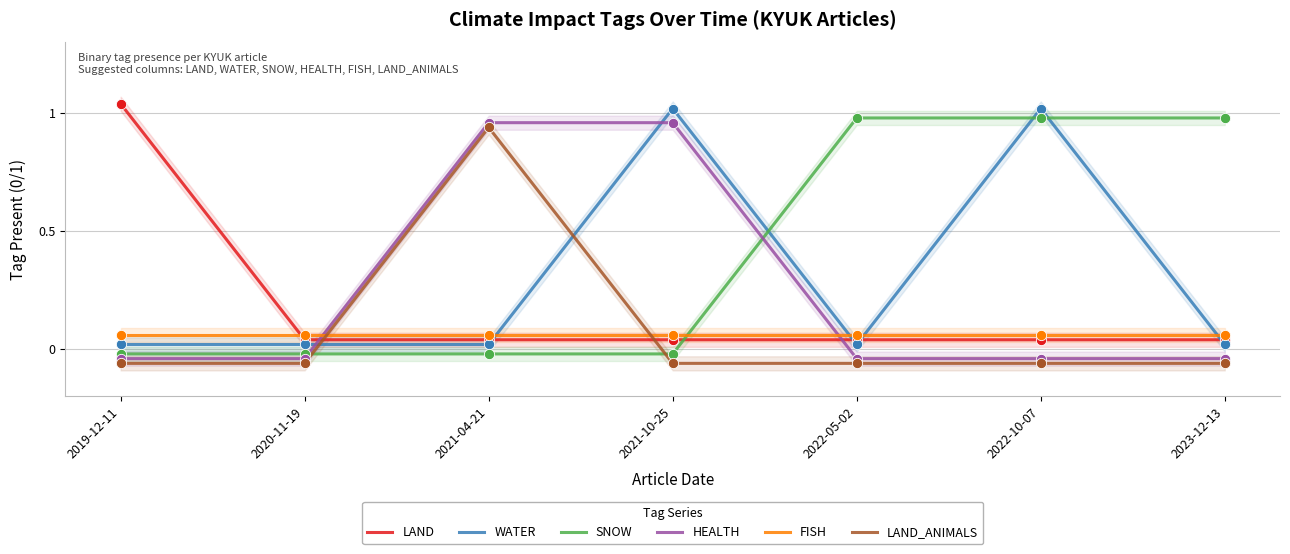

Which series has the widest spread of Y values?

LAND